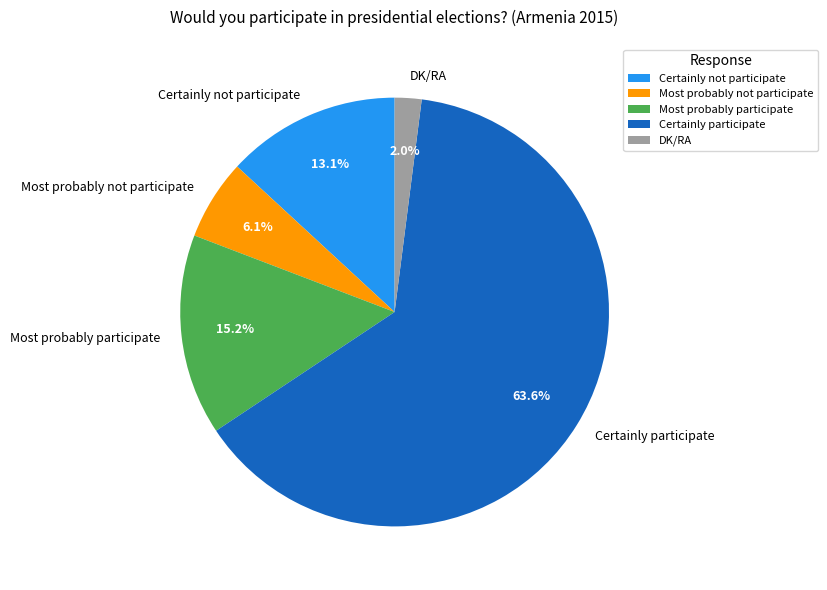

Which has a higher value, DK/RA or Certainly participate?

Certainly participate